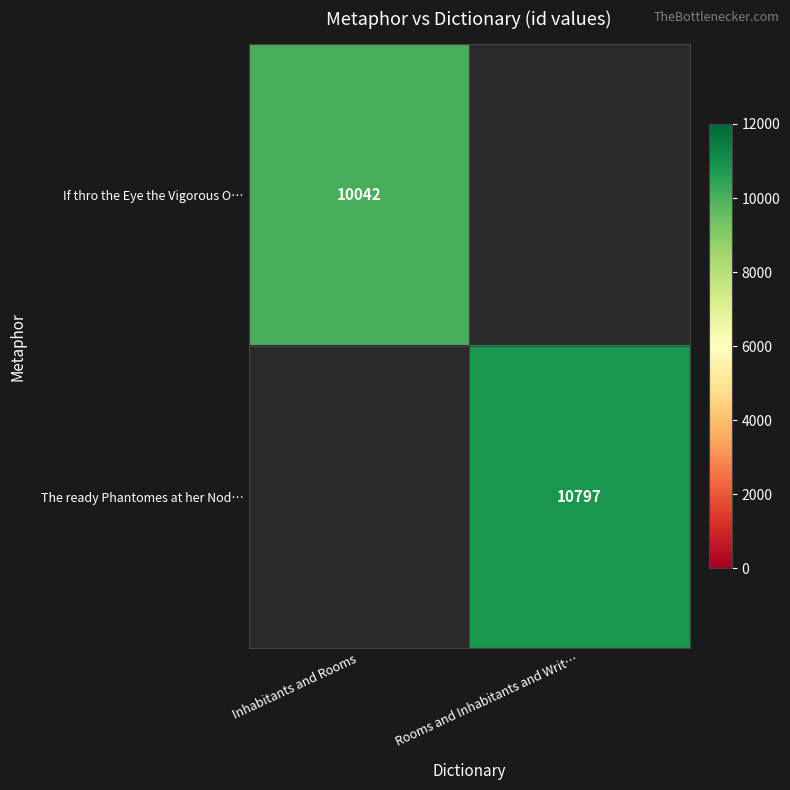

The value of The ready Phantomes at her Nod… at Rooms and Inhabitants and Writ… is 7094. True or false?

False